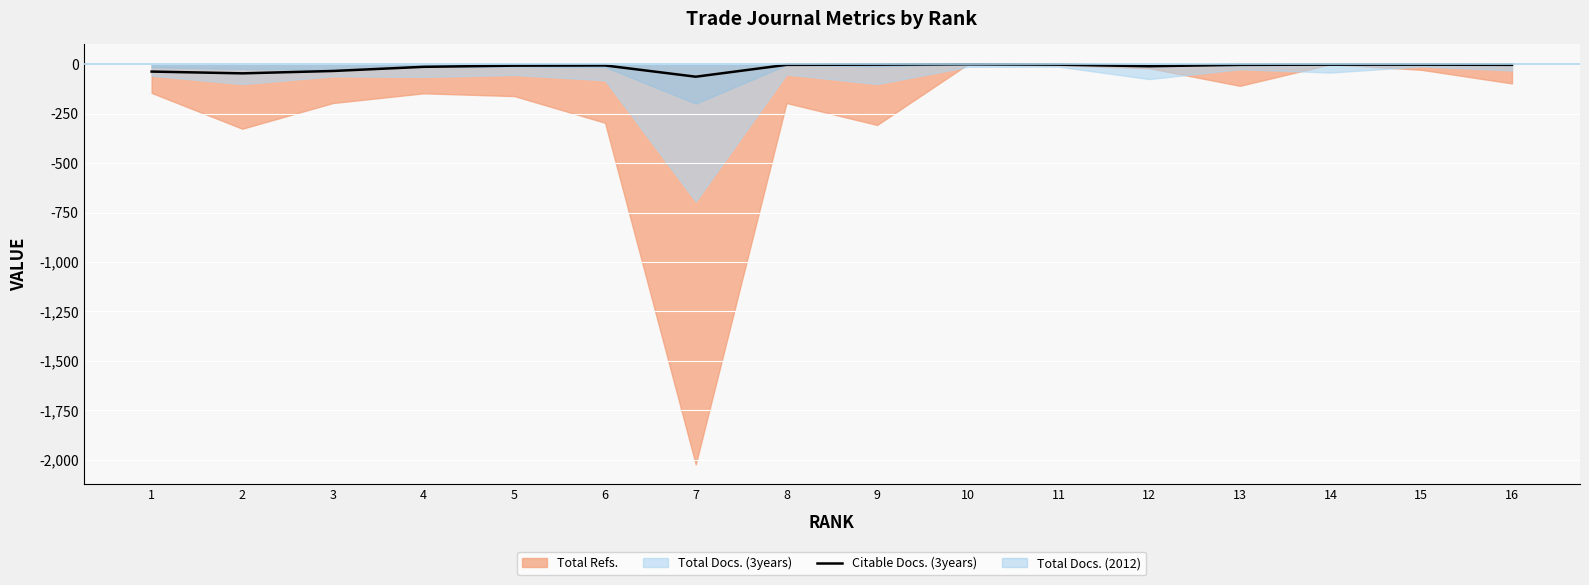

What is the value of the 3rd point from the left?

-34